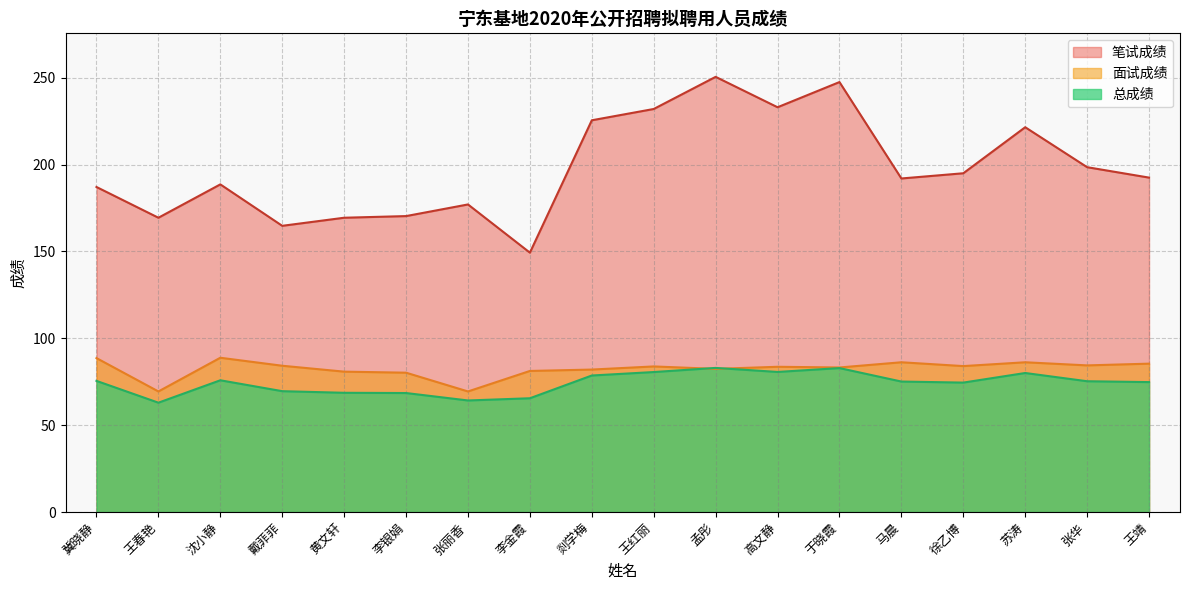

Reading right to left, transcribe all the data shown in this chart.

面试成绩: 85.4	84.4	86.2	84.0	86.2	83.2	83.6	82.4	83.8	82.0	81.2	69.4	80.2	80.8	84.2	88.8	69.4	88.6
笔试成绩: 192.5	198.5	221.5	195.0	192.0	247.5	233.0	250.5	232.0	225.5	149.3	177.1	170.3	169.4	164.8	188.6	169.4	187.1
总成绩: 74.8	75.3	80.0	74.5	75.1	82.8	80.6	83.0	80.6	78.6	65.5	64.2	68.5	68.6	69.6	75.8	62.9	75.5